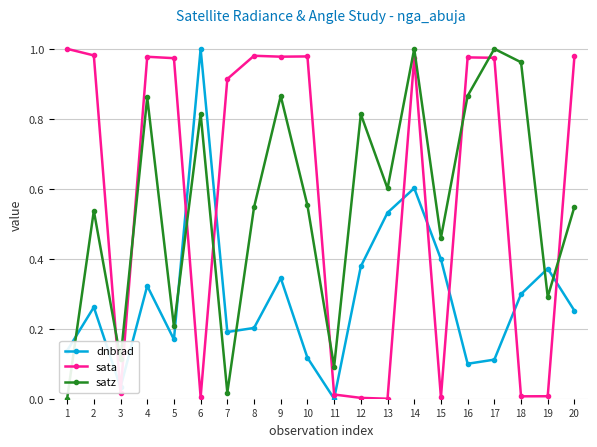

Which series changed the most between 14 and 17?

dnbrad